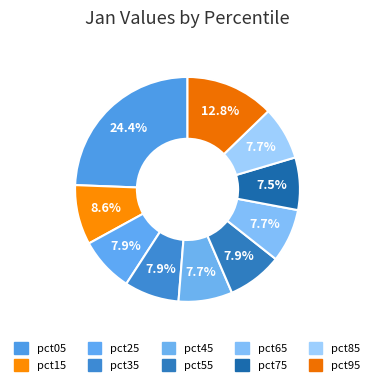

The pct05 slice represents 19% of the pie. True or false?

False